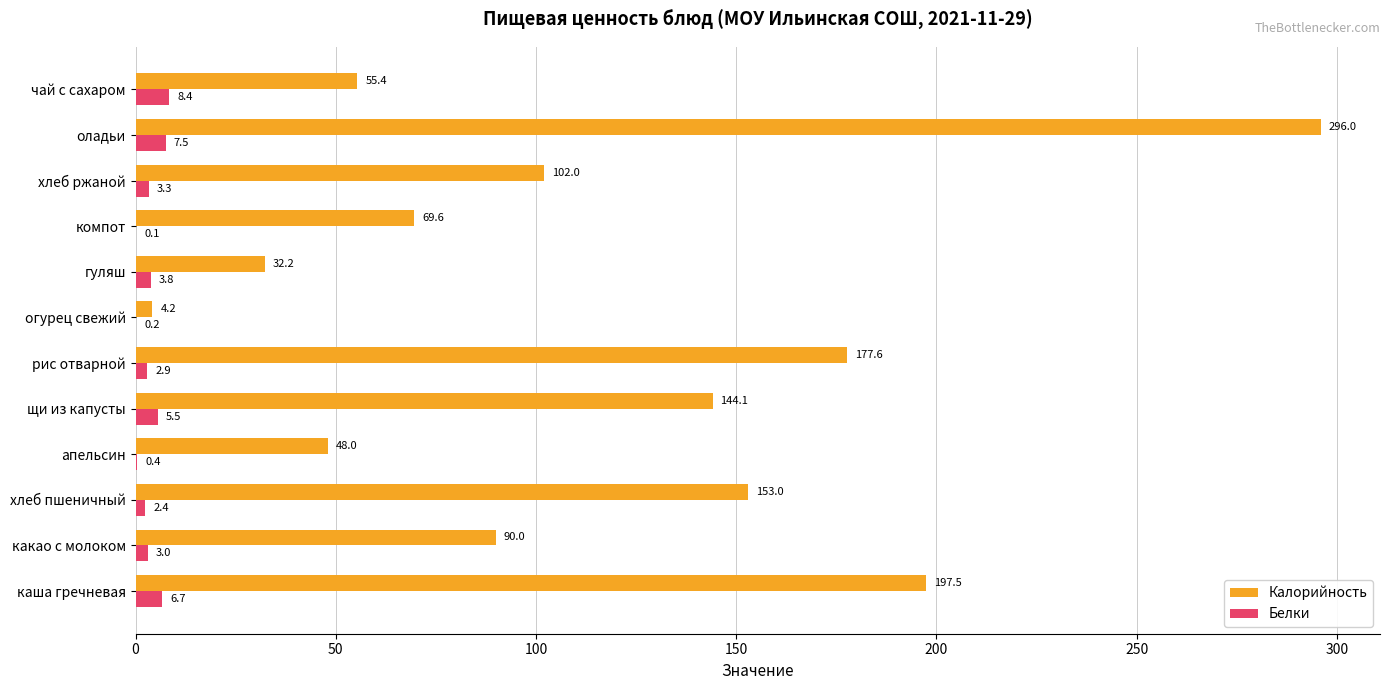

At which label is Белки closest to 4?

гуляш